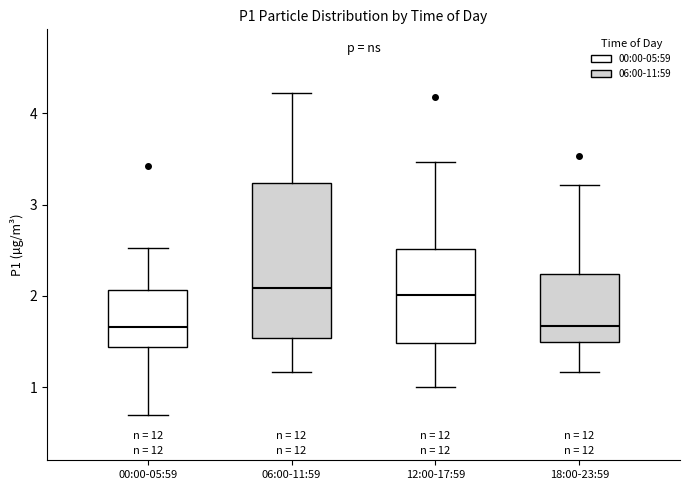

Comparing the boxes themselves (not the whiskers), which one is the tallest?

06:00-11:59